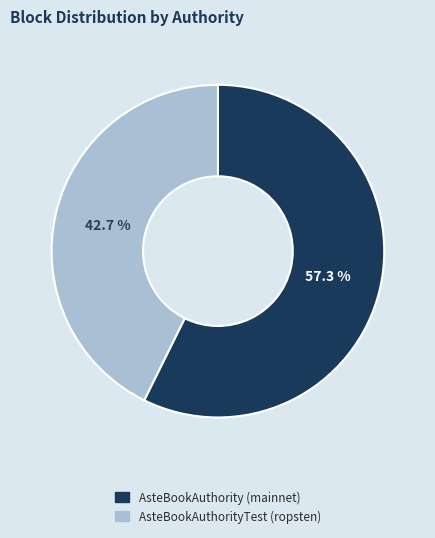

To the nearest percent, what is the combined percentage of AsteBookAuthority (mainnet) and AsteBookAuthorityTest (ropsten)?

100%